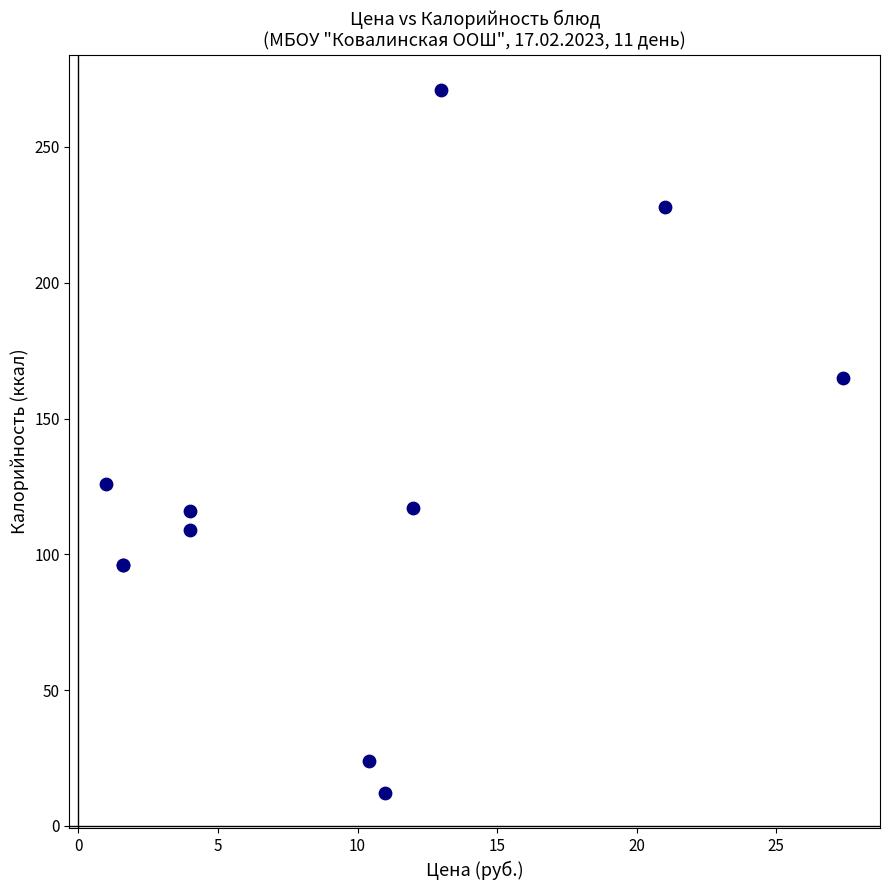

What Y value in the scatter plot is closest to 141?

126